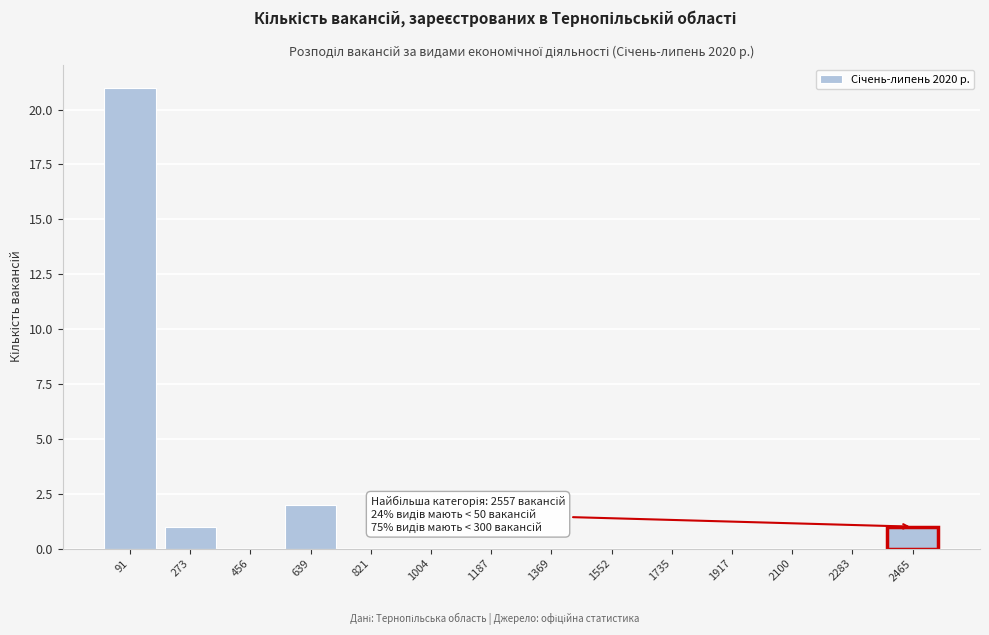

Reading left to right, transcribe all the data shown in this chart.

91=21	273=1	456=0	639=2	821=0	1004=0	1187=0	1369=0	1552=0	1735=0	1917=0	2100=0	2283=0	2465=1